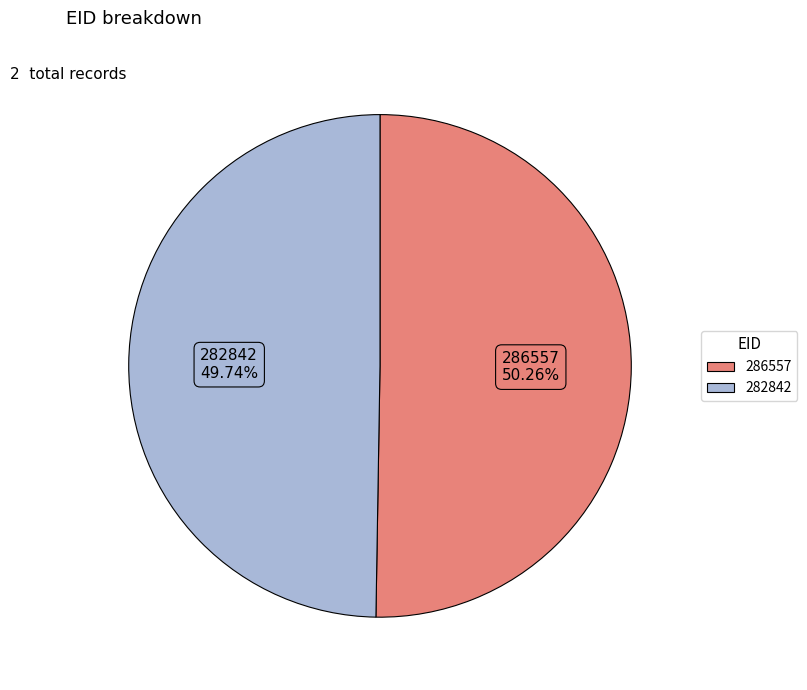

True or false: 282842 accounts for 36% of the total.

False